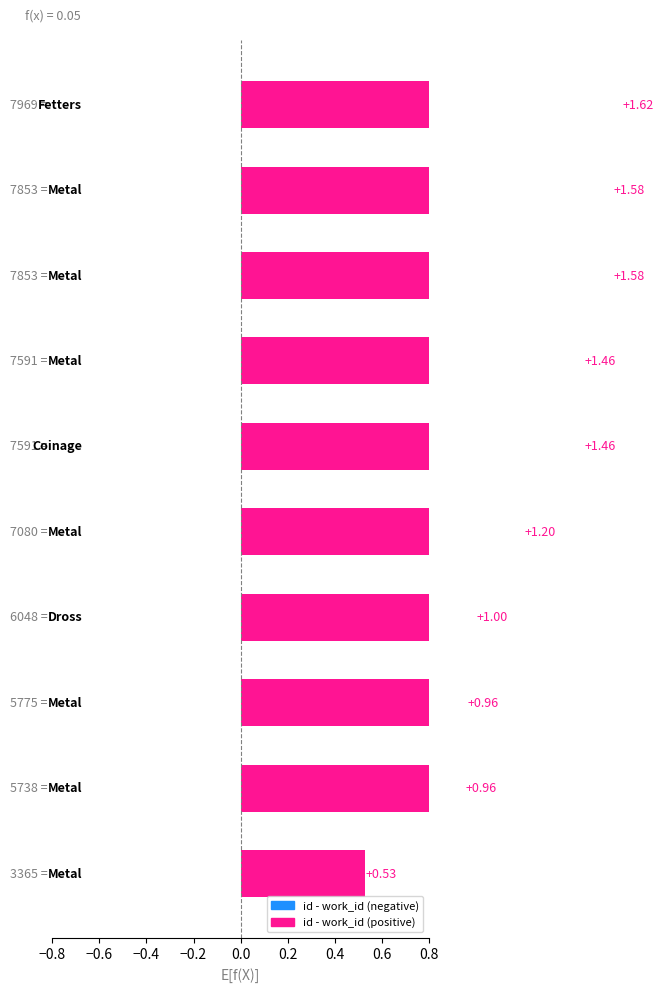

Does the chart contain stacked bars?

No